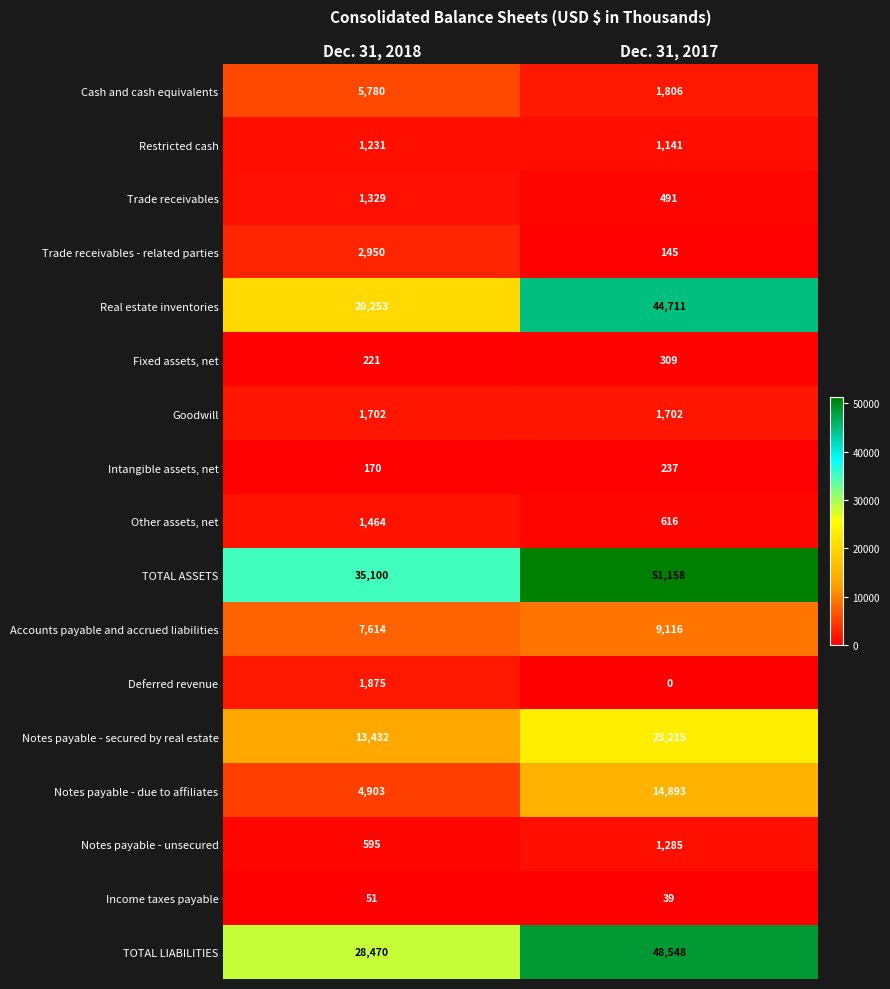

Where is Real estate inventories nearest to the value 32482?

Dec. 31, 2018